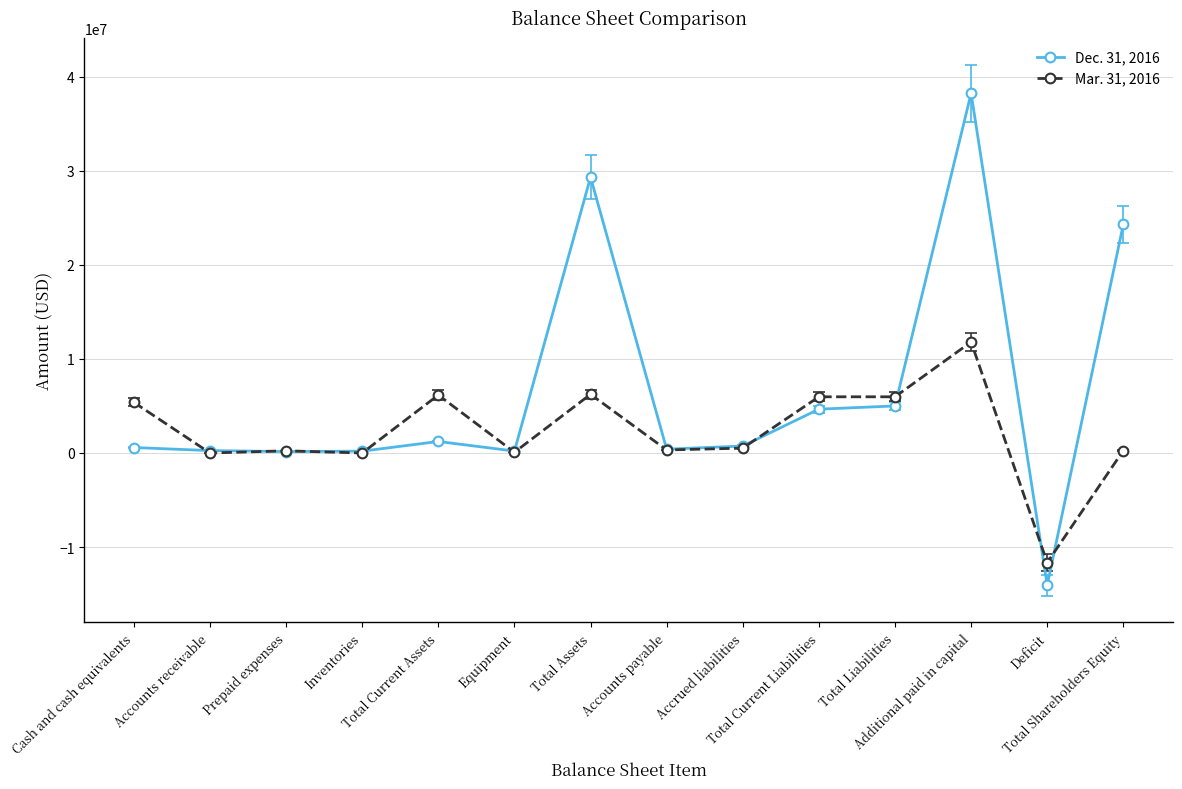

Which series has the largest total across all categories?

Dec. 31, 2016